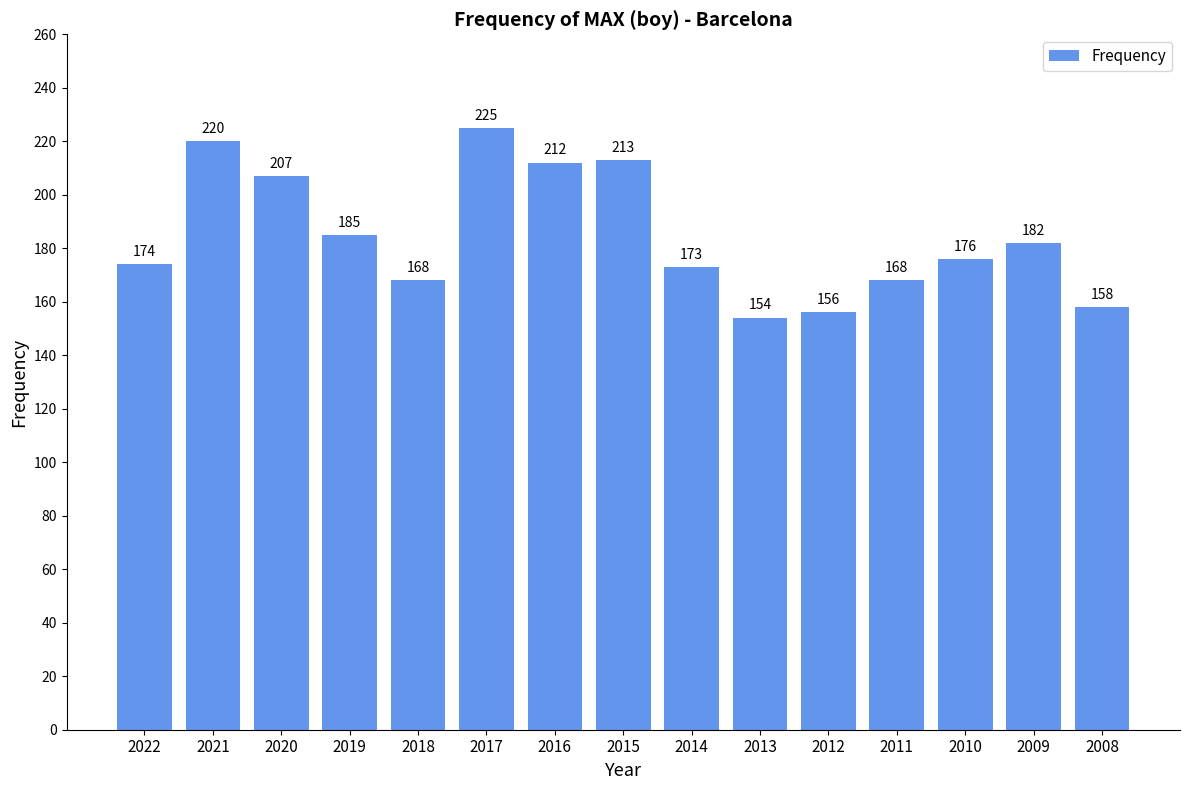

What is the sum of the values at 2010 and 2018?

344